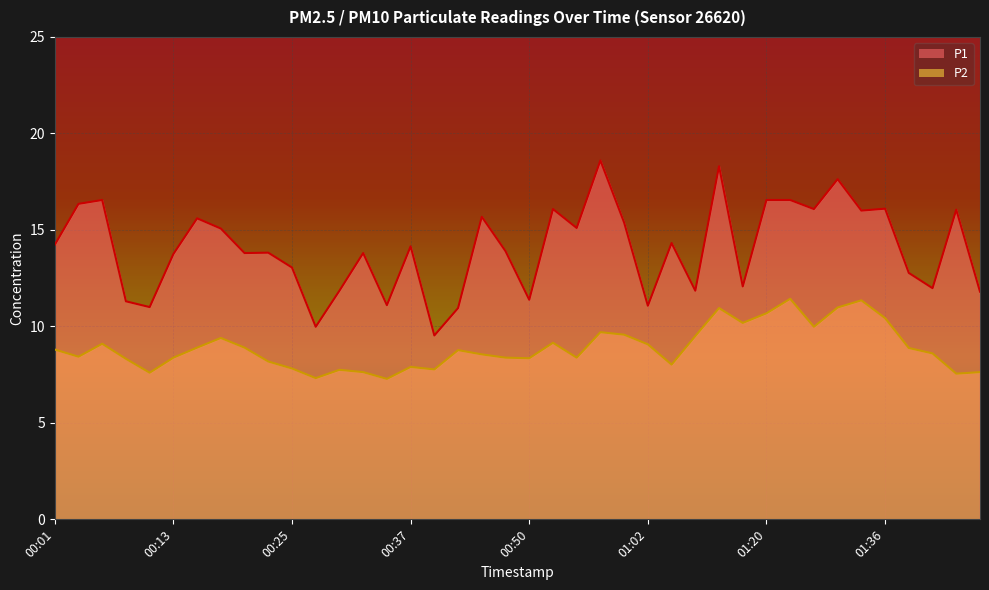

Is the value of P2 at 00:08 greater than the value of P1 at 00:25?

No